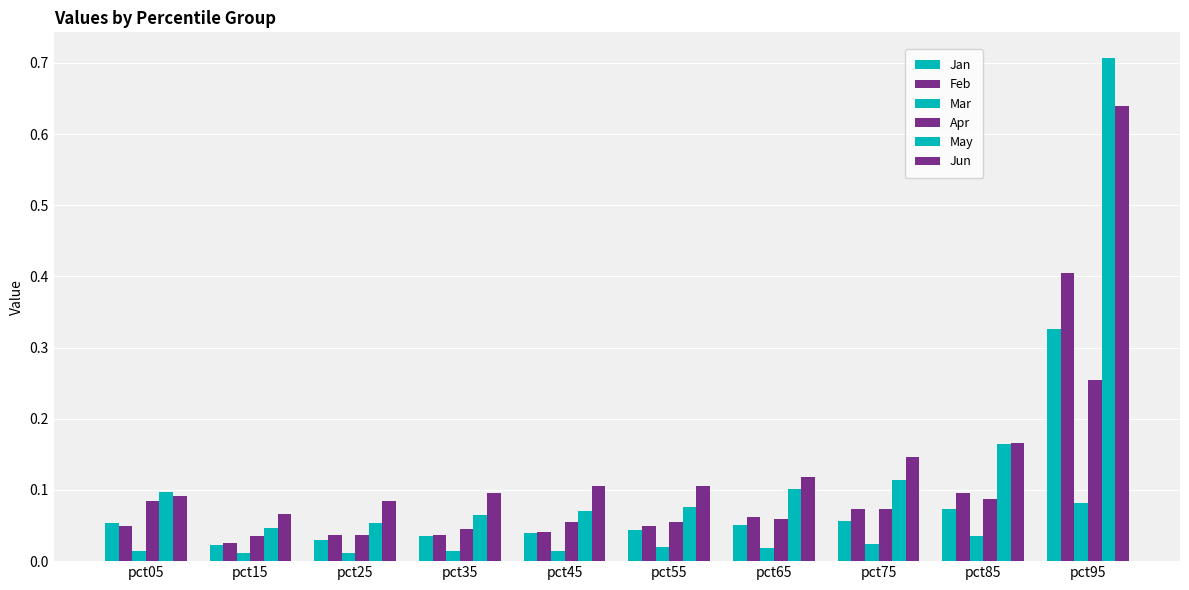

How many distinct data groups are displayed?

6